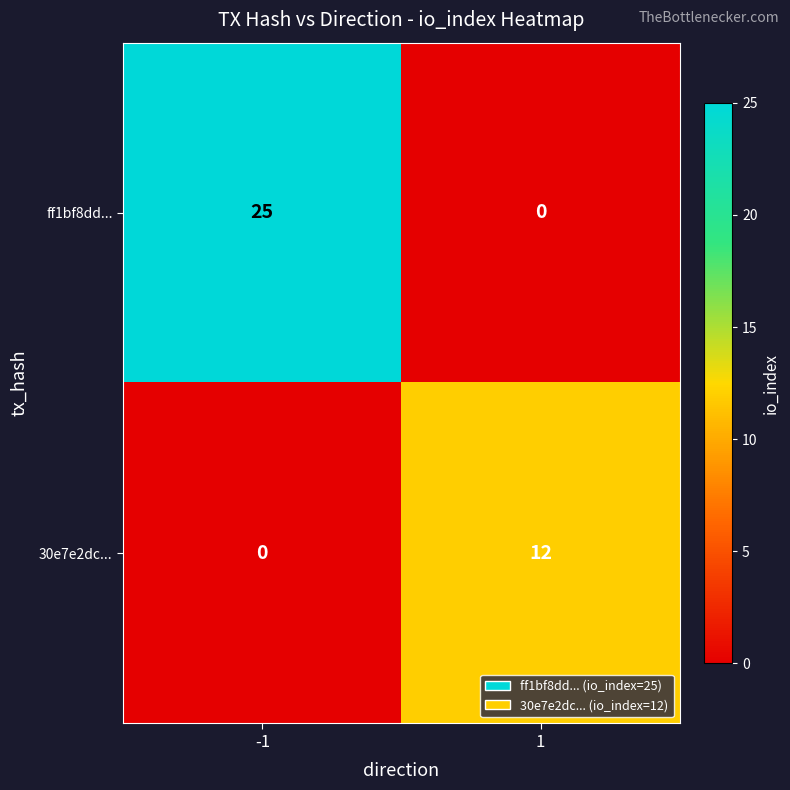

Read the 30e7e2dc... value at 1.

12